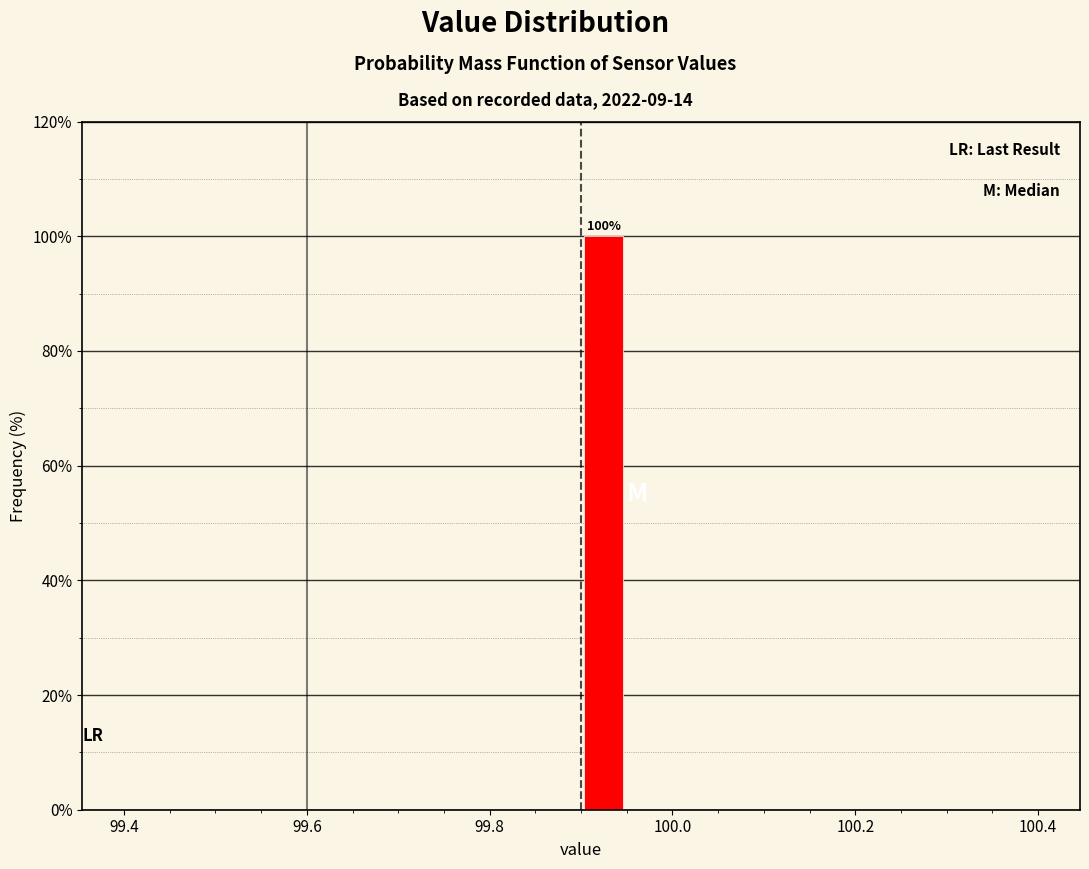

Read against the x-axis, roughly where is the centre of the tallest bar?

99.92